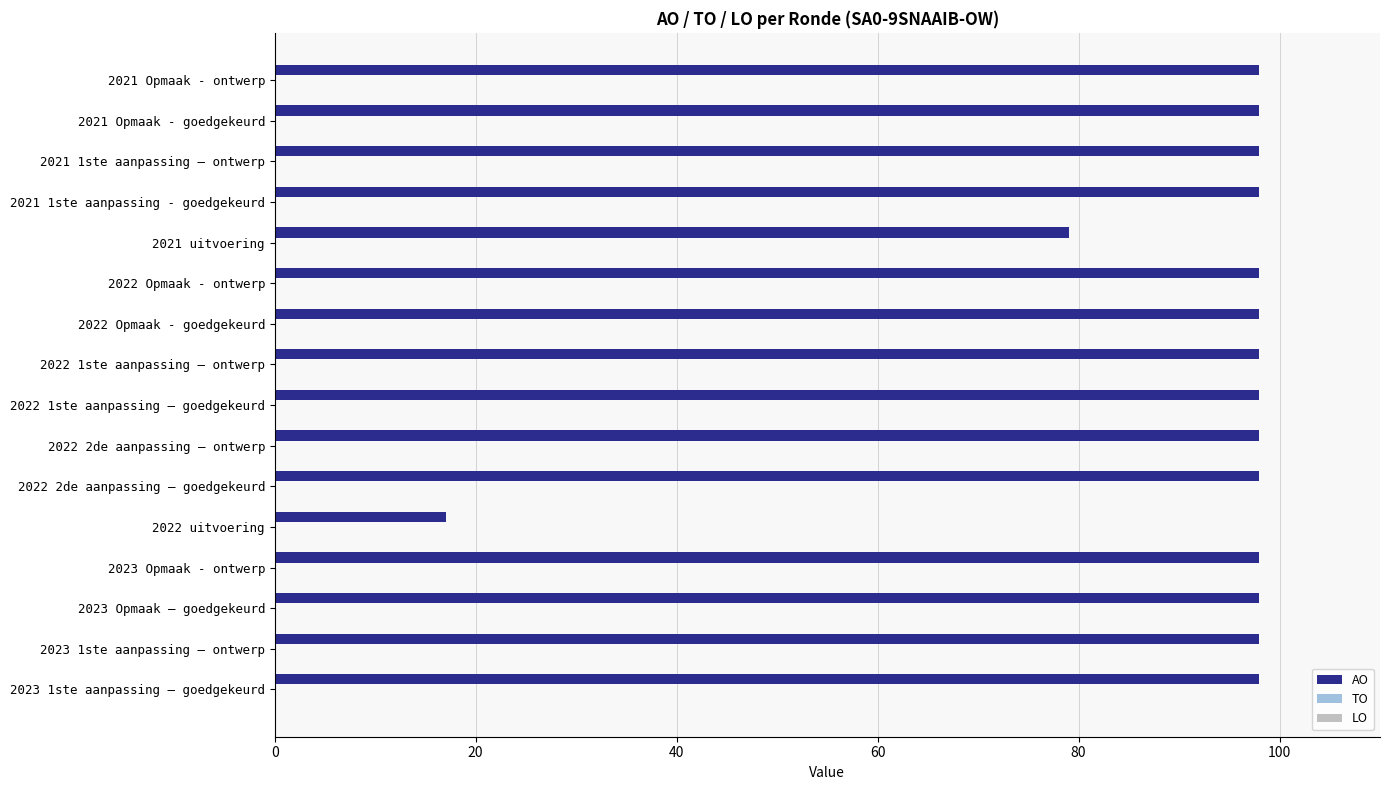

What is the ratio of the value at 2023 1ste aanpassing – goedgekeurd to the value at 2021 Opmaak - ontwerp?

1.0